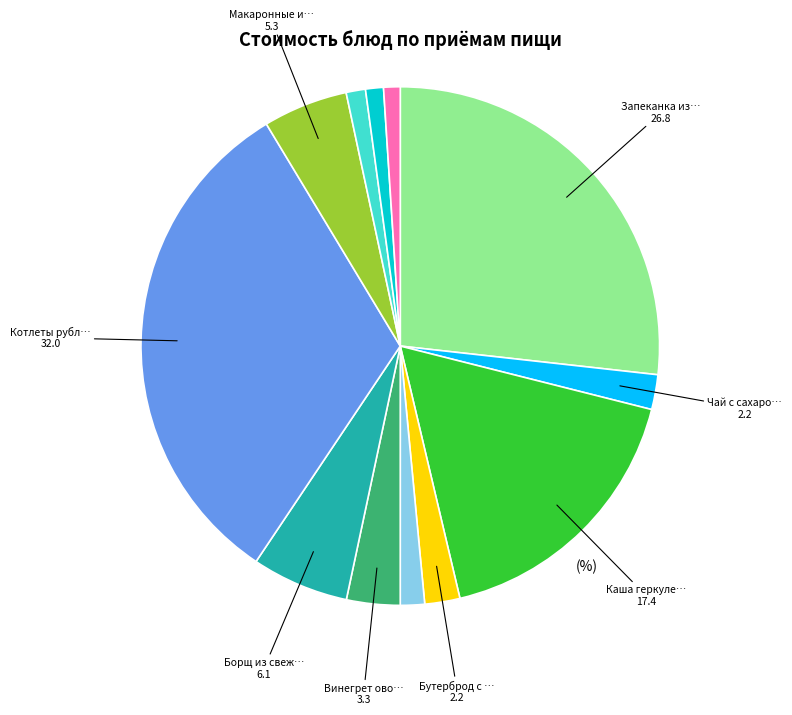

How many segments does this pie chart have?

12